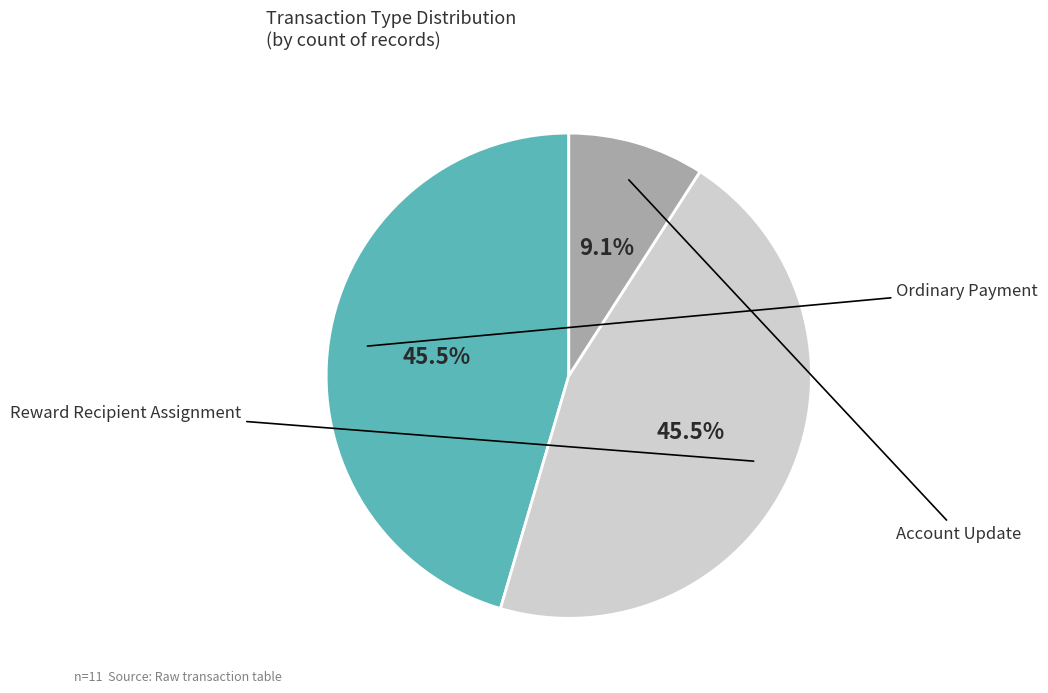

How much of the chart is everything except Ordinary Payment?

54.5%